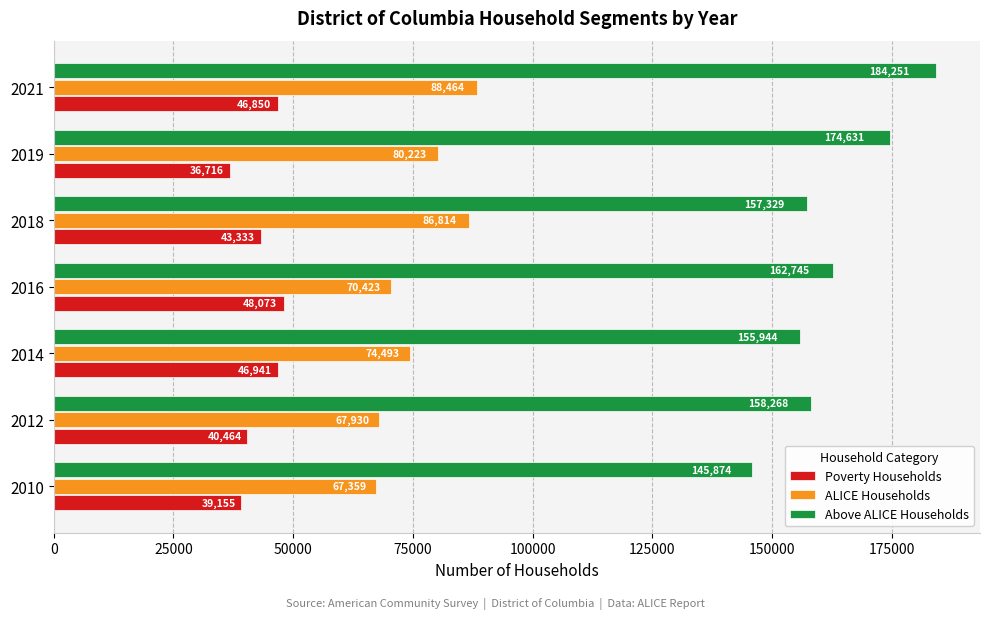

What is the approximate value of Poverty Households at 2016?

48073